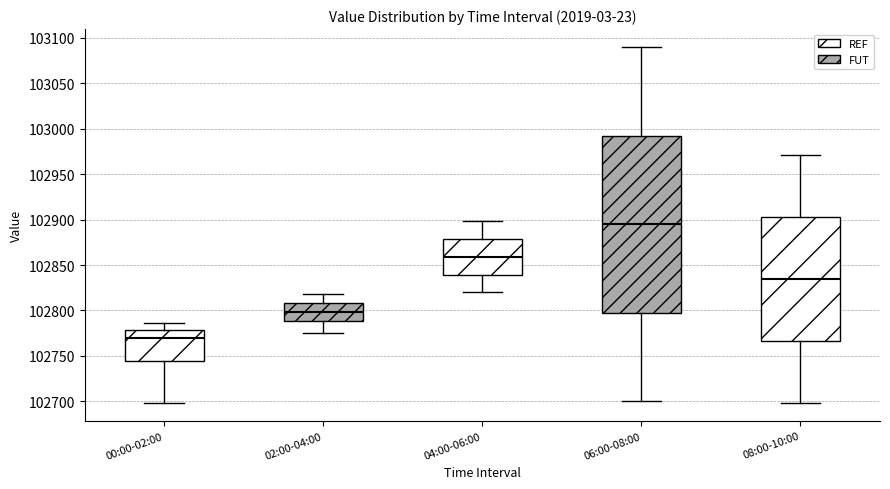

Reading left to right, read every box against the y-axis: the position of its median line, the range the box covers, and the ends of its whiskers. The values are not printed on the chart, so give them approximately, as read against the axis.

00:00-02:00: median 102770, box 102745 to 102780, whiskers 102700 to 102785
02:00-04:00: median 102800, box 102790 to 102810, whiskers 102775 to 102820
04:00-06:00: median 102860, box 102840 to 102880, whiskers 102820 to 102900
06:00-08:00: median 102895, box 102800 to 102995, whiskers 102700 to 103090
08:00-10:00: median 102835, box 102765 to 102905, whiskers 102700 to 102970